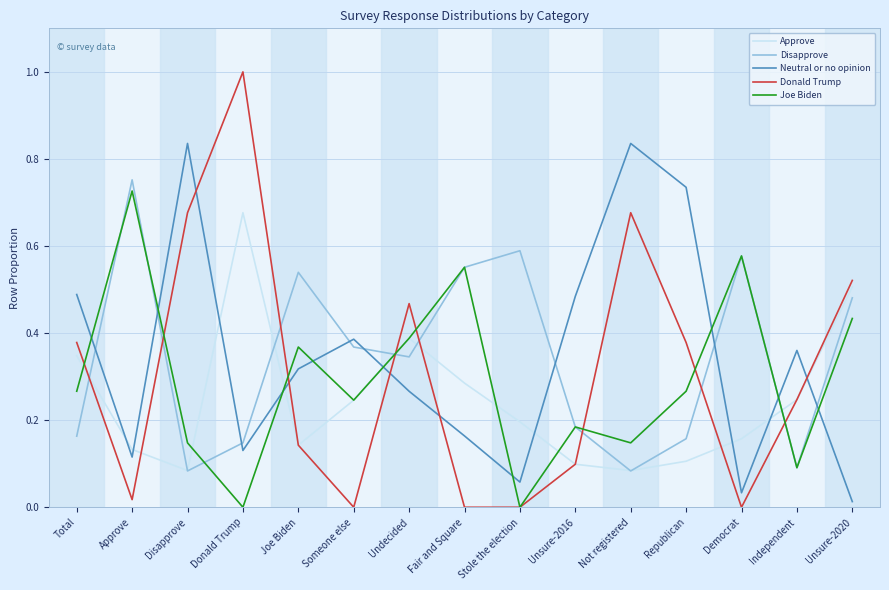

Is this an area chart (filled region under the line)?

No